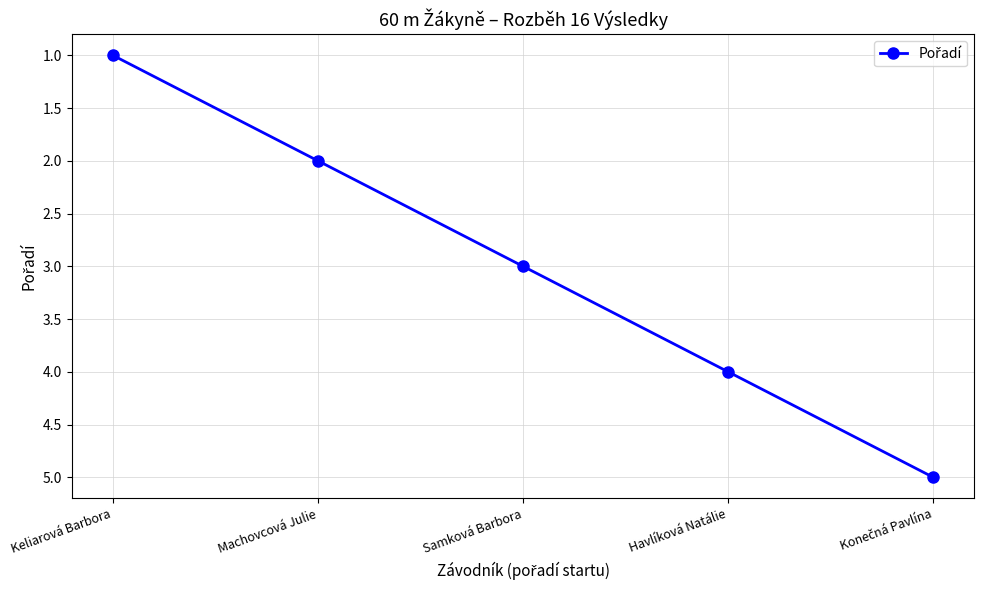

How many lines are shown in the chart?

1